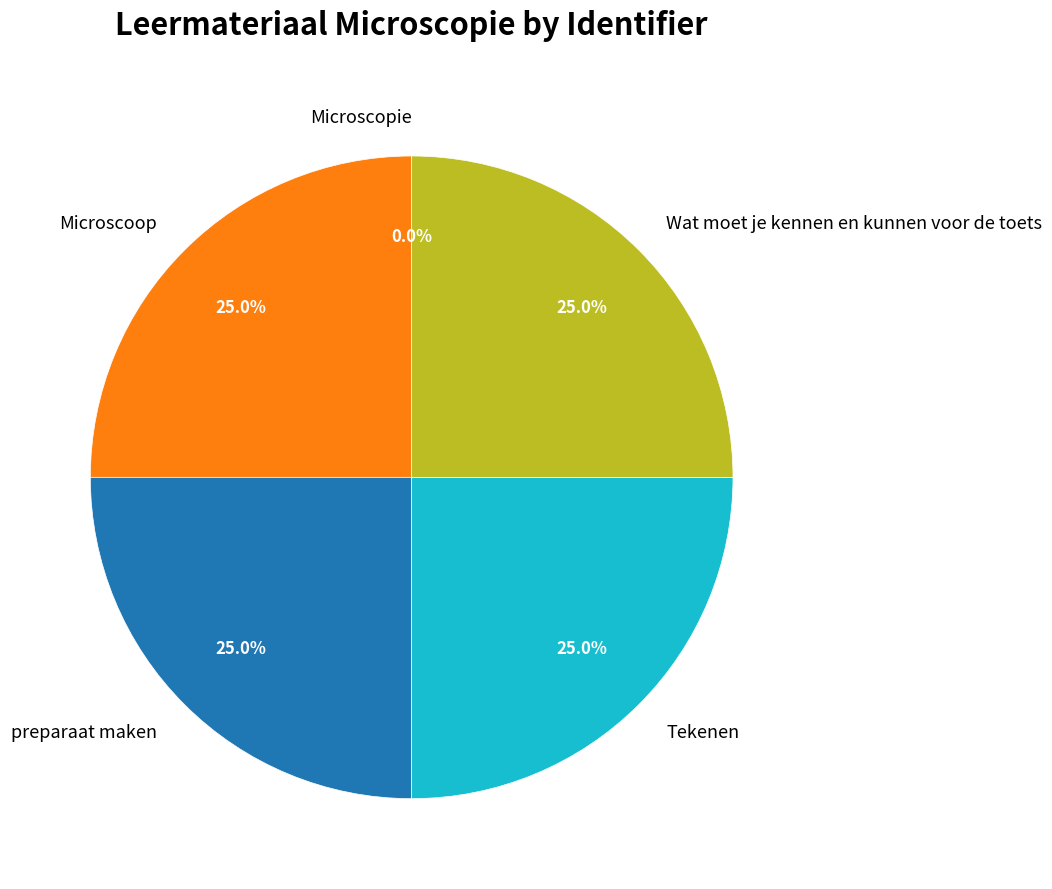

Does Wat moet je kennen en kunnen voor de toets account for over 50% of the chart?

No